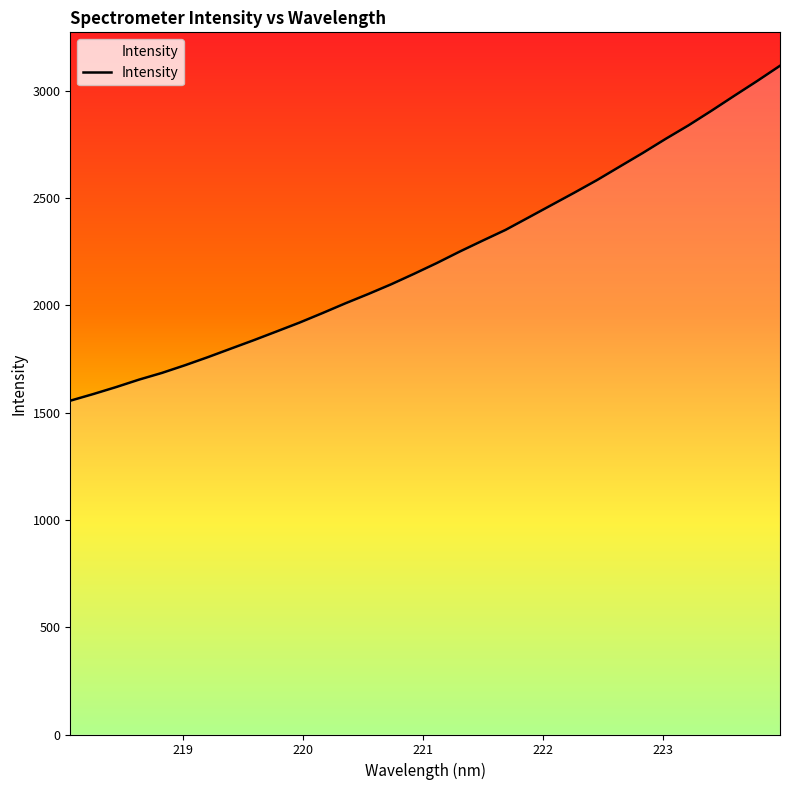

What is the smallest value displayed?

1555.2